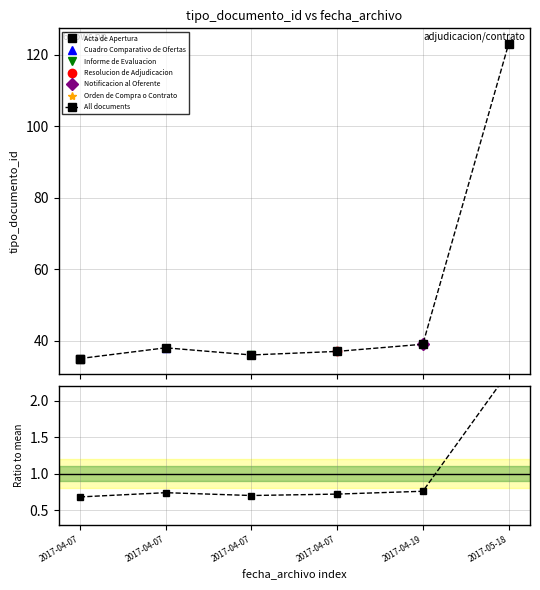

Which series changed the most between 2017-04-07 and 2017-04-07?

All documents